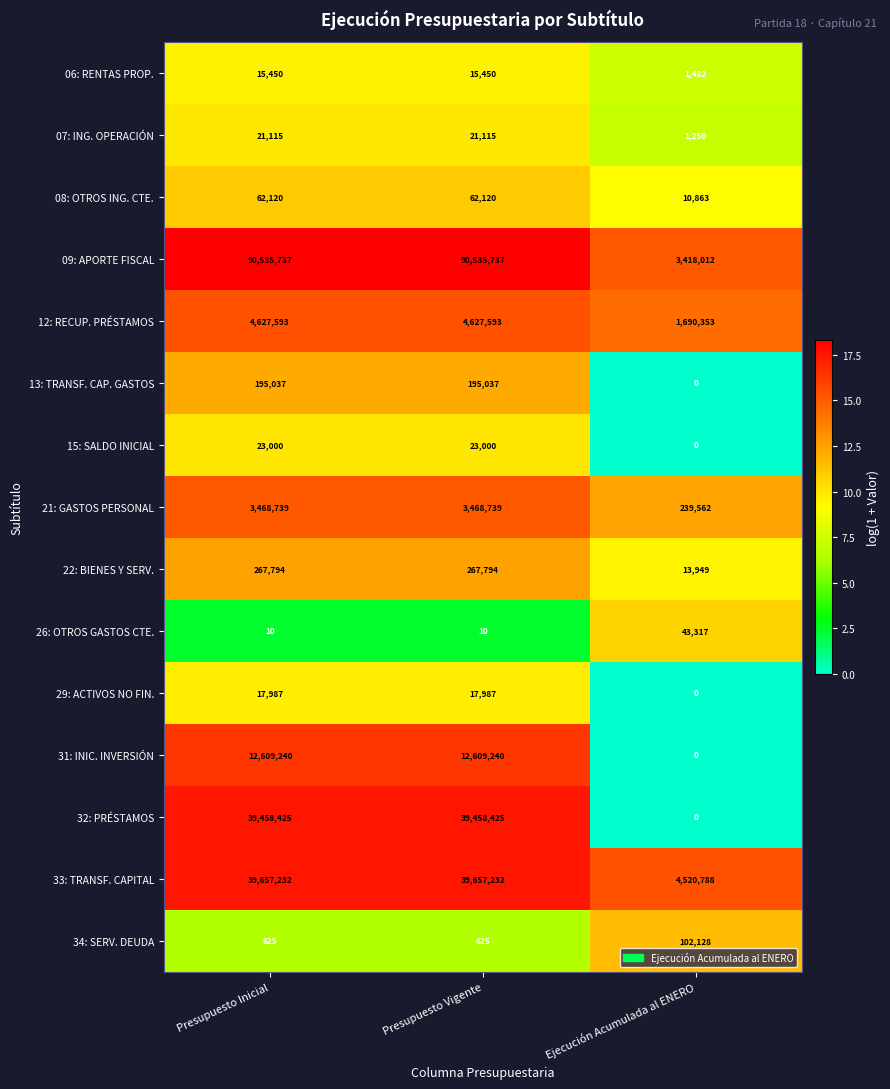

Which series has the largest total across all categories?

09: APORTE FISCAL